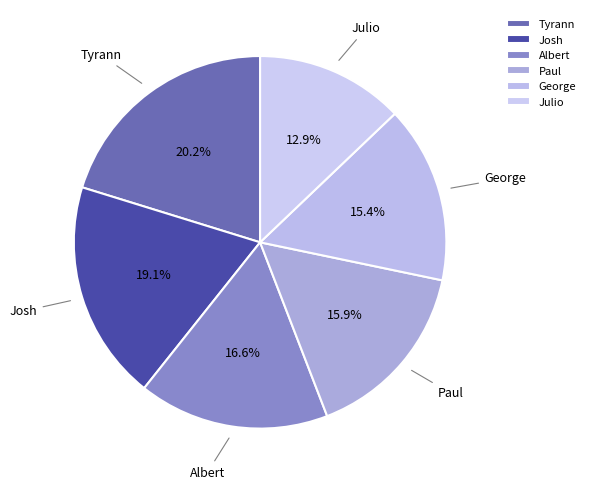

Is there any slice that represents more than half of the pie?

No